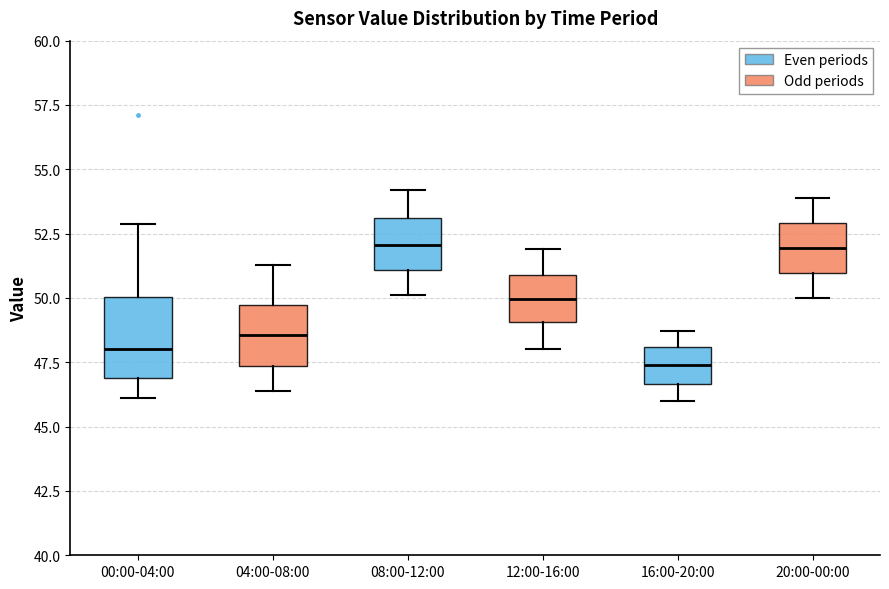

Which box is the tallest, from its lower edge to its upper edge?

00:00-04:00